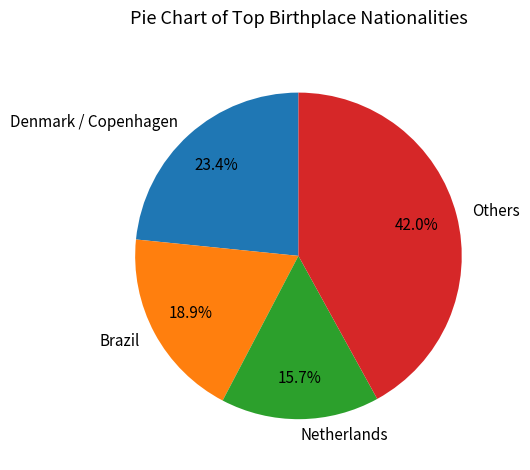

Does Denmark / Copenhagen account for over 50% of the chart?

No